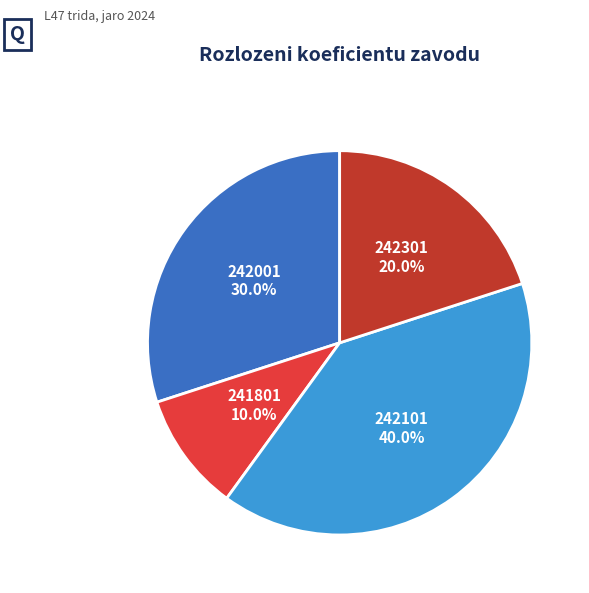

The 242301 slice represents 14% of the pie. True or false?

False